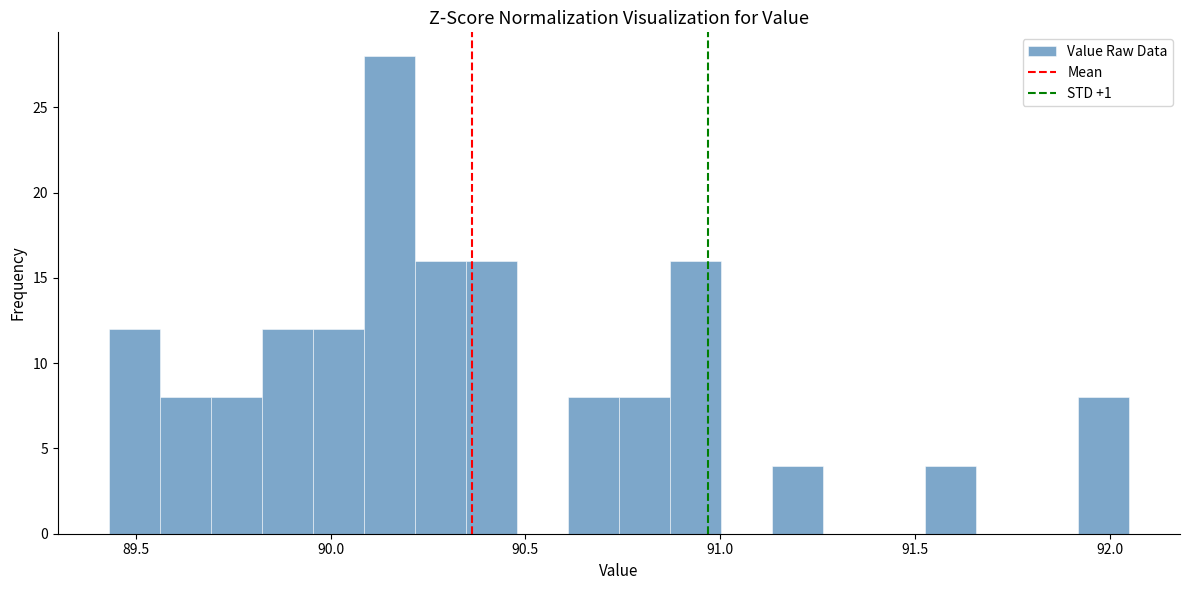

Around what value on the x-axis is the tallest bar? Give the approximate position of its centre, as read against the axis.

90.15